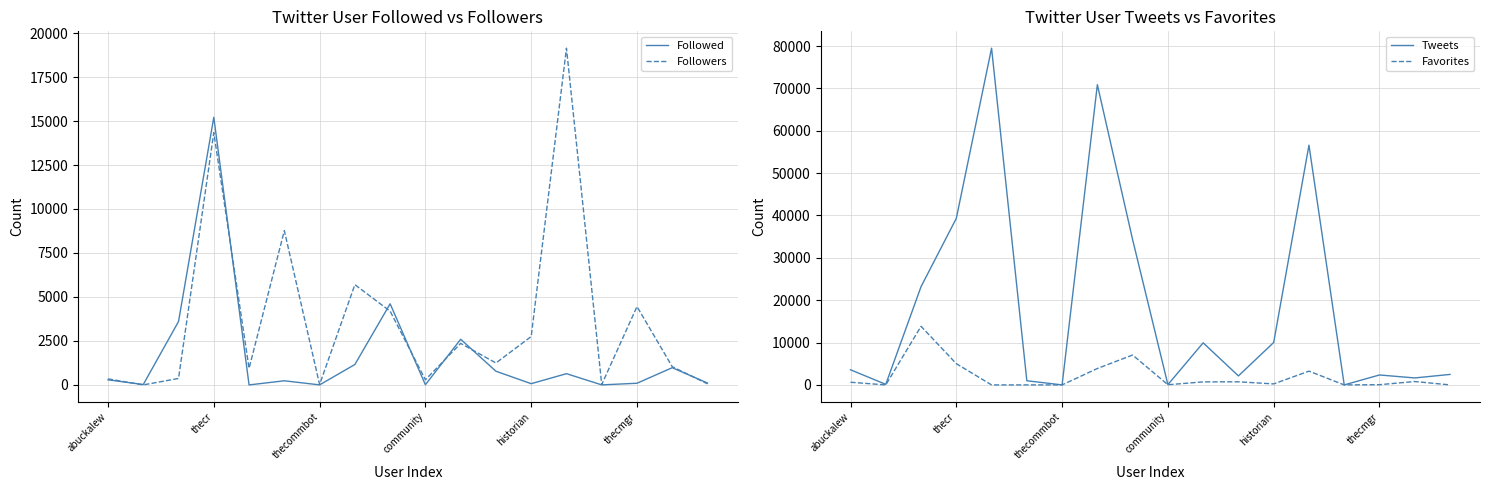

The Tweets series shows 4792 at 10. True or false?

False